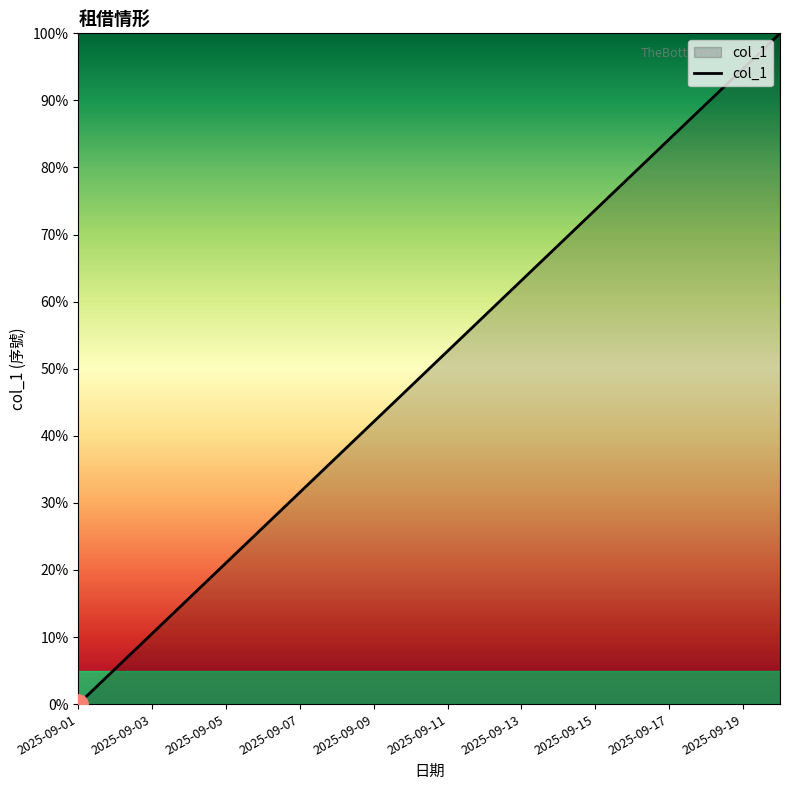

What is the maximum value shown in the chart?

100.0